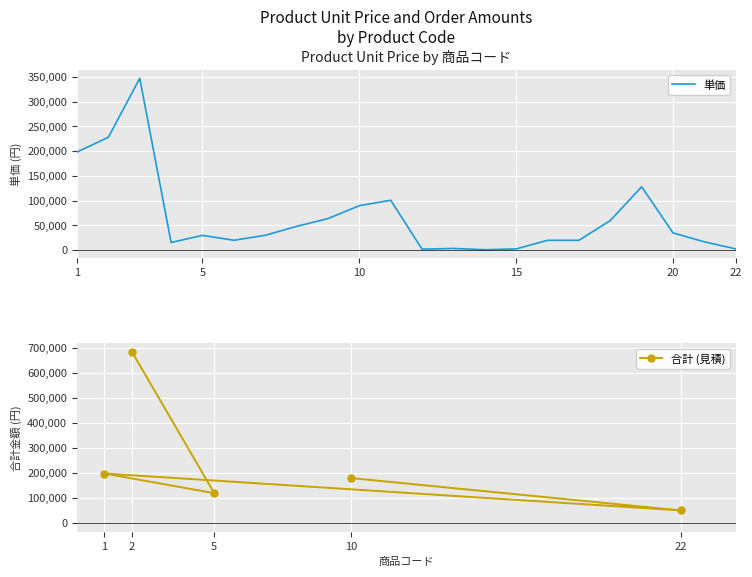

Is it true that the value at 4 is 22610?

False